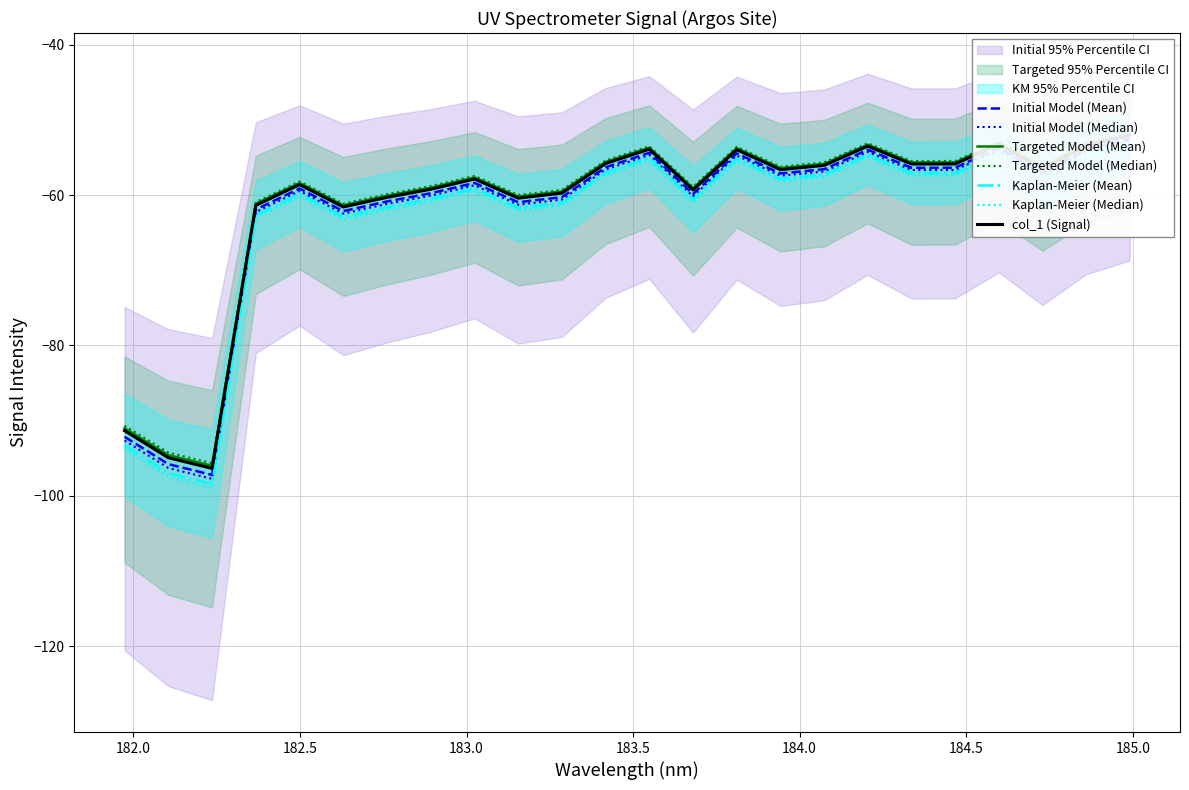

What is the difference between the maximum and minimum values?

44.7